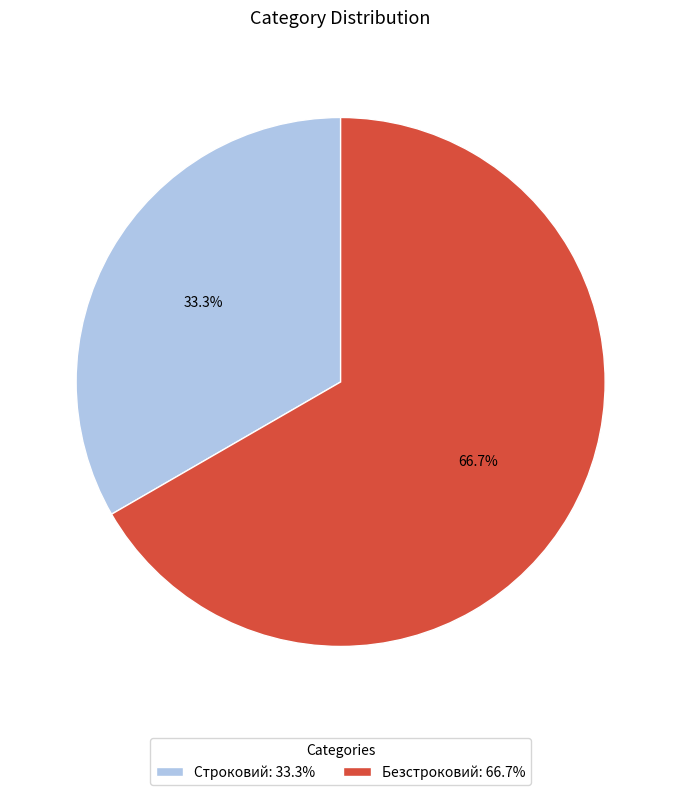

What percentage do Строковий and Безстроковий together represent?

100.0%